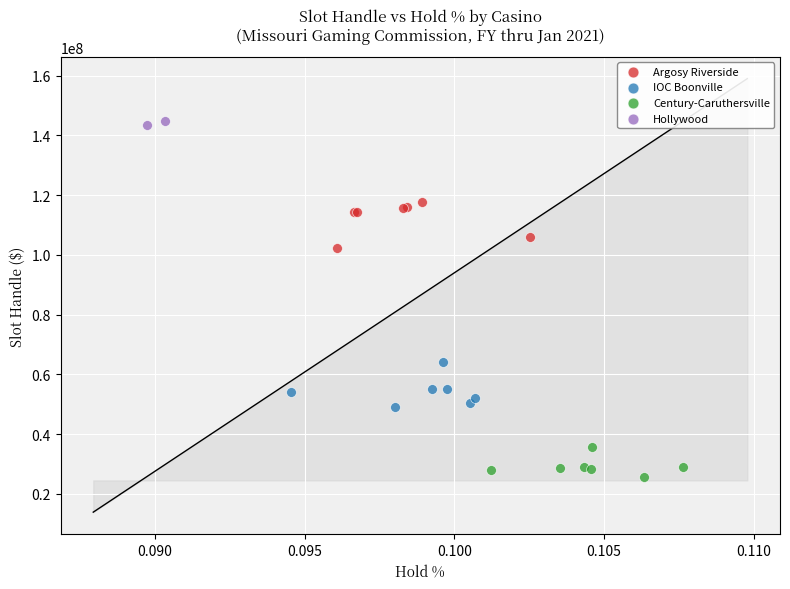

Which series reaches the maximum Y coordinate?

Hollywood